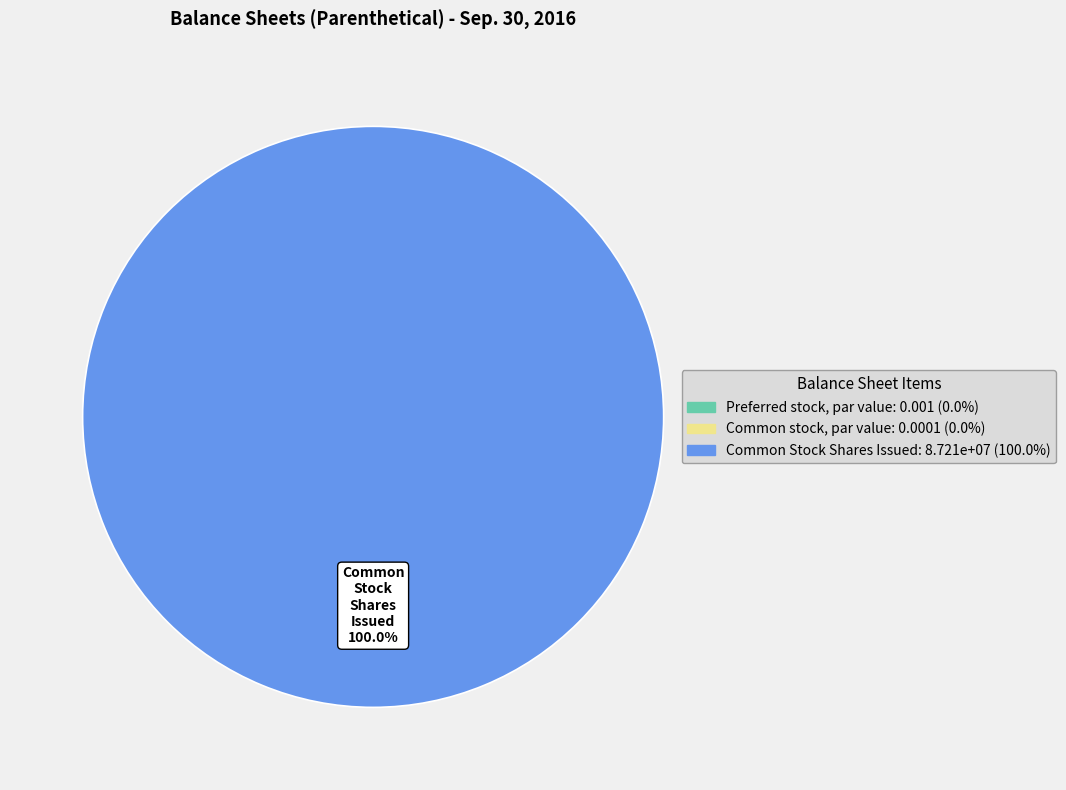

What percentage is the Common Stock Shares Issued slice, to the nearest percent?

100%